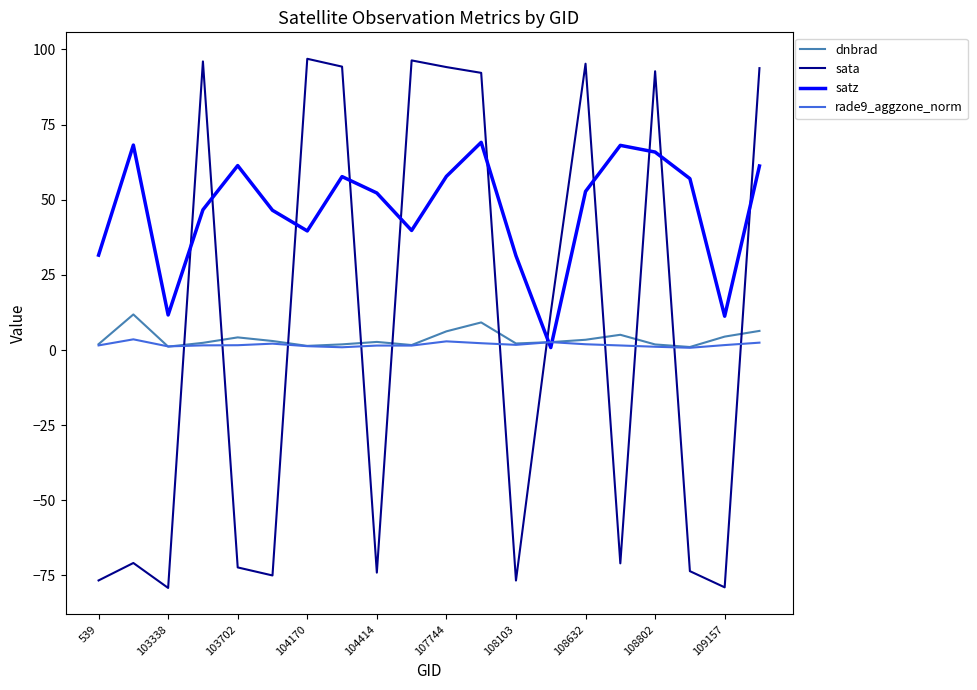

After their last crossing, which series has the higher values: satz or sata?

sata